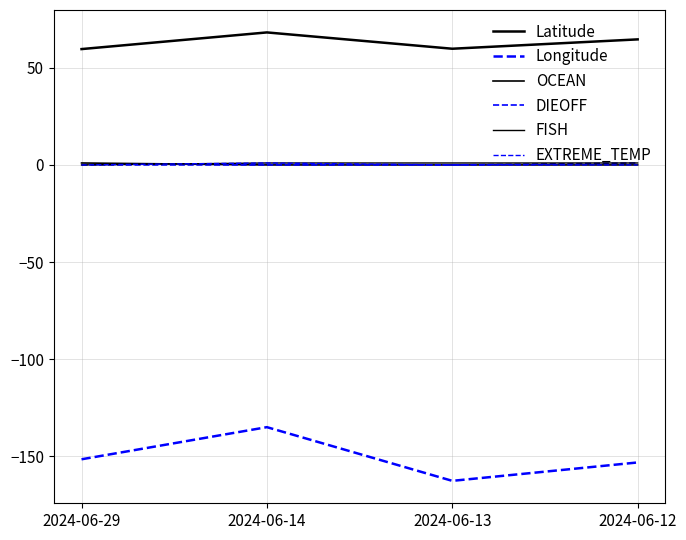

Where is the first local maximum for EXTREME_TEMP?

2024-06-14